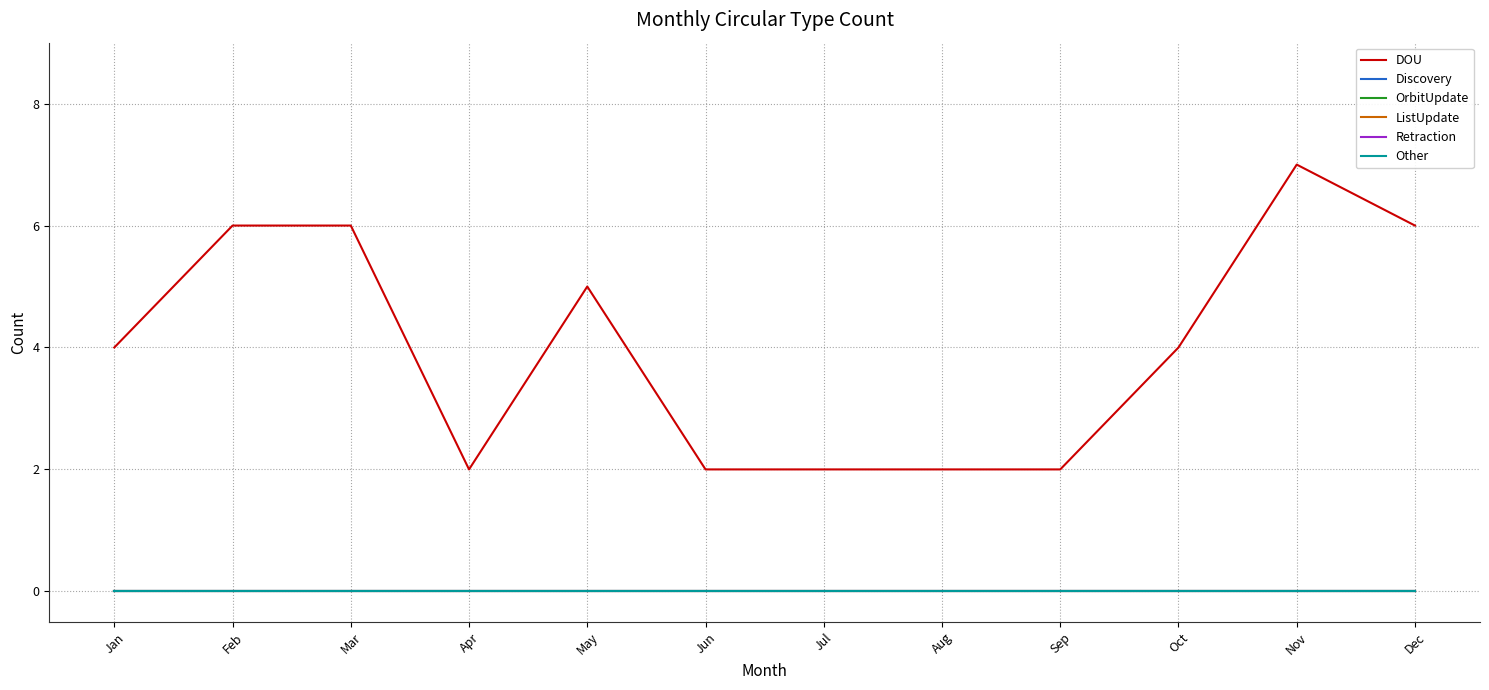

At how many categories does at least one series exceed 4?

5